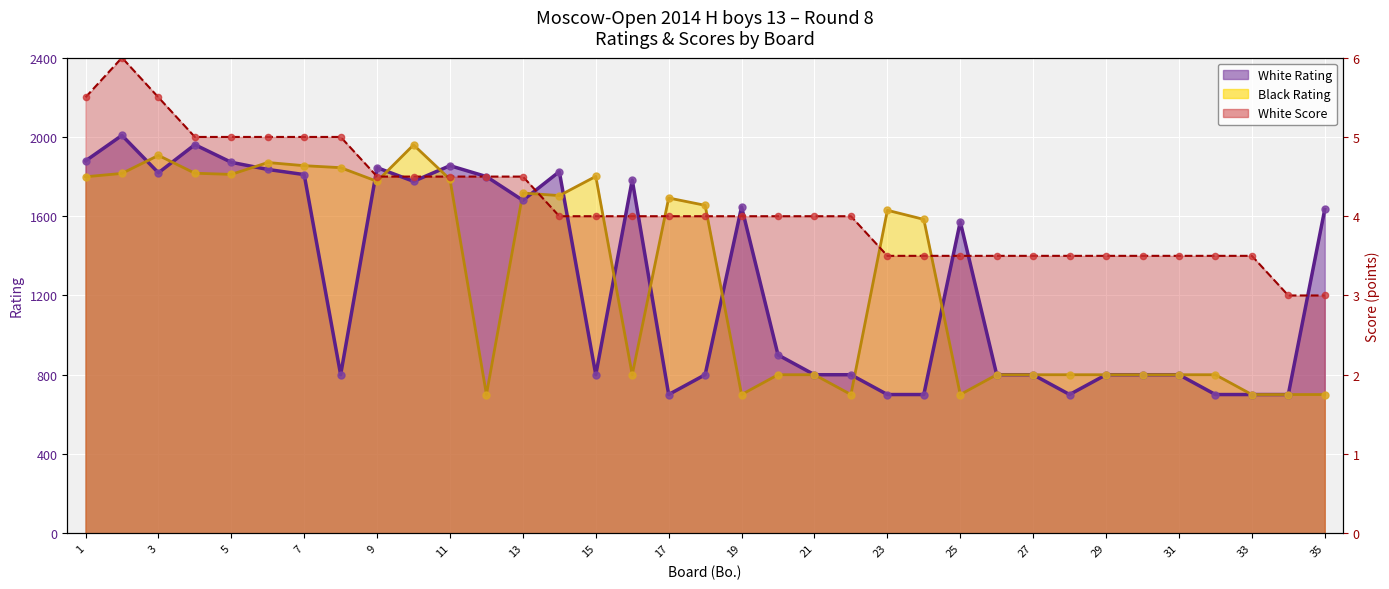

What are all the series names shown in the legend?

White Rating, Black Rating, White Score